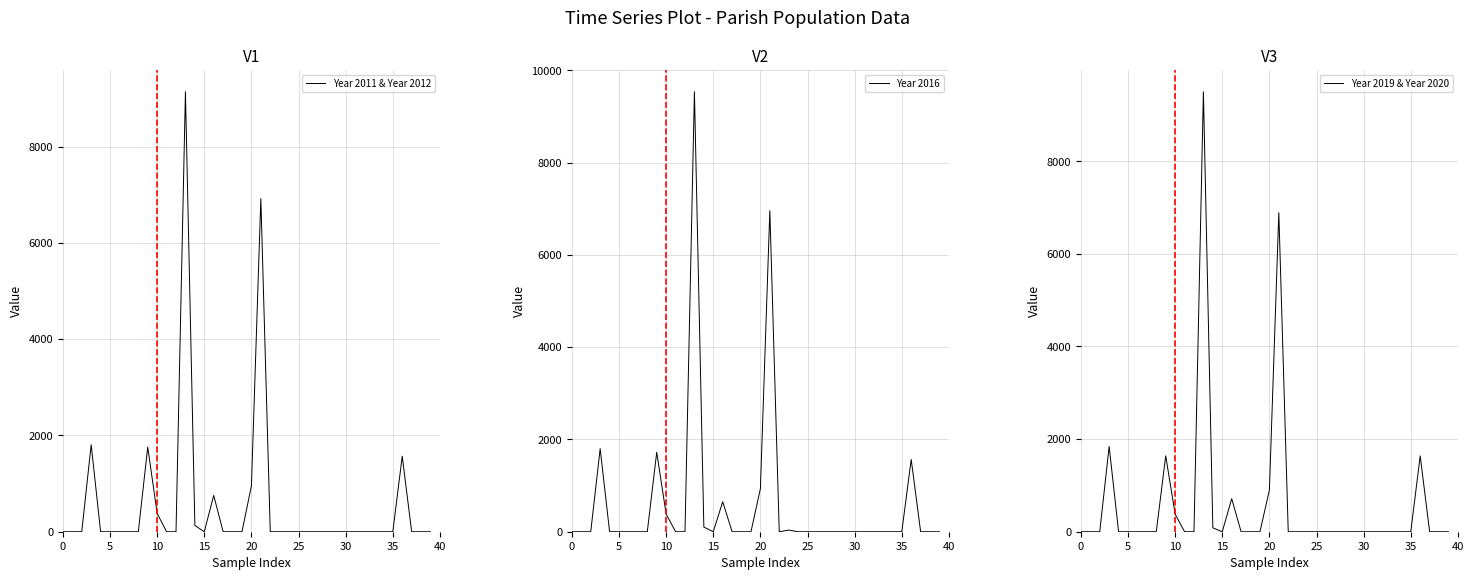

True or false: Year 2016 has more than 0 points higher than both neighbors.

True